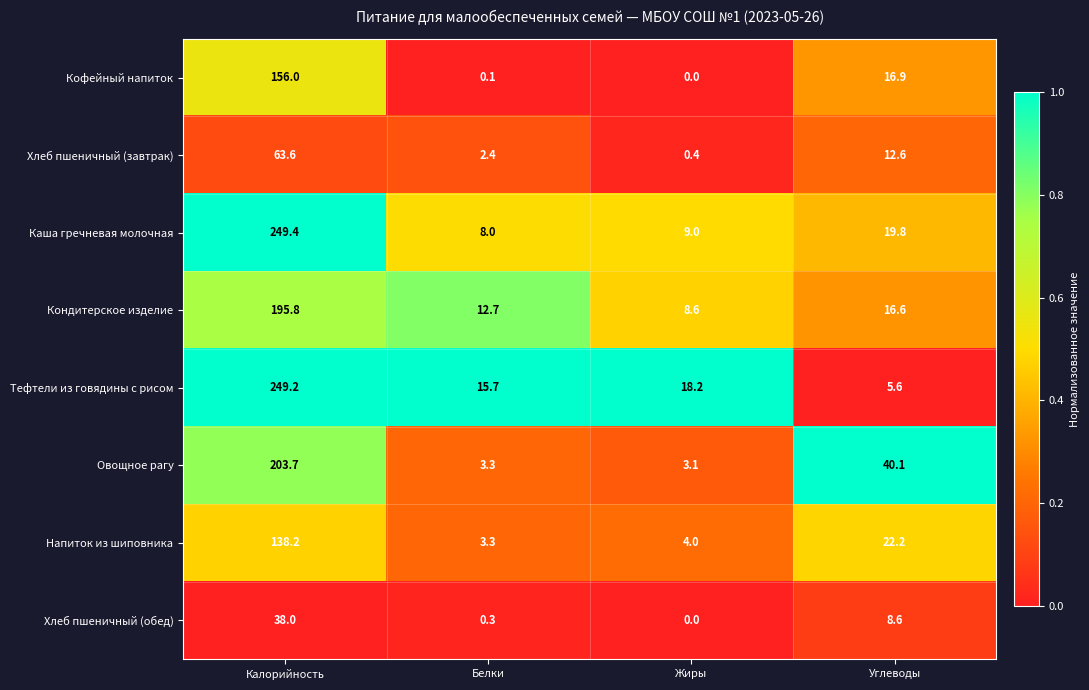

Is it true that Овощное рагу equals 3.3 at Белки?

True